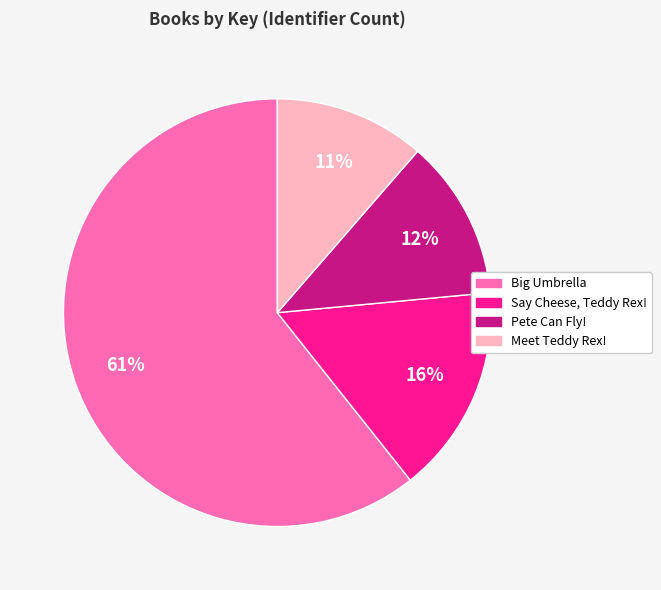

The Pete Can Fly! slice represents 1% of the pie. True or false?

False